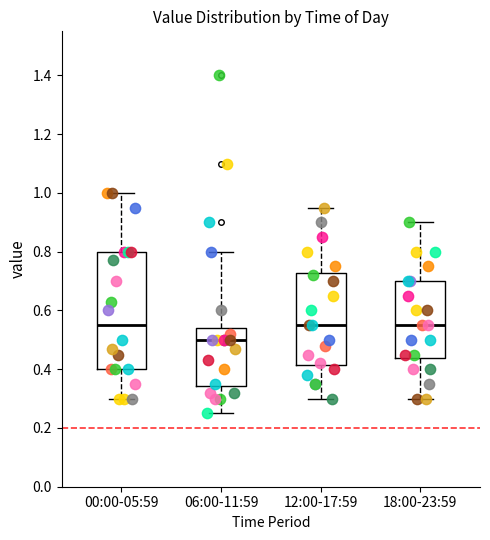

Where does the upper whisker of the box for 12:00-17:59 end on the y-axis? The values are not printed on the chart, so give them approximately, as read against the axis.

0.96